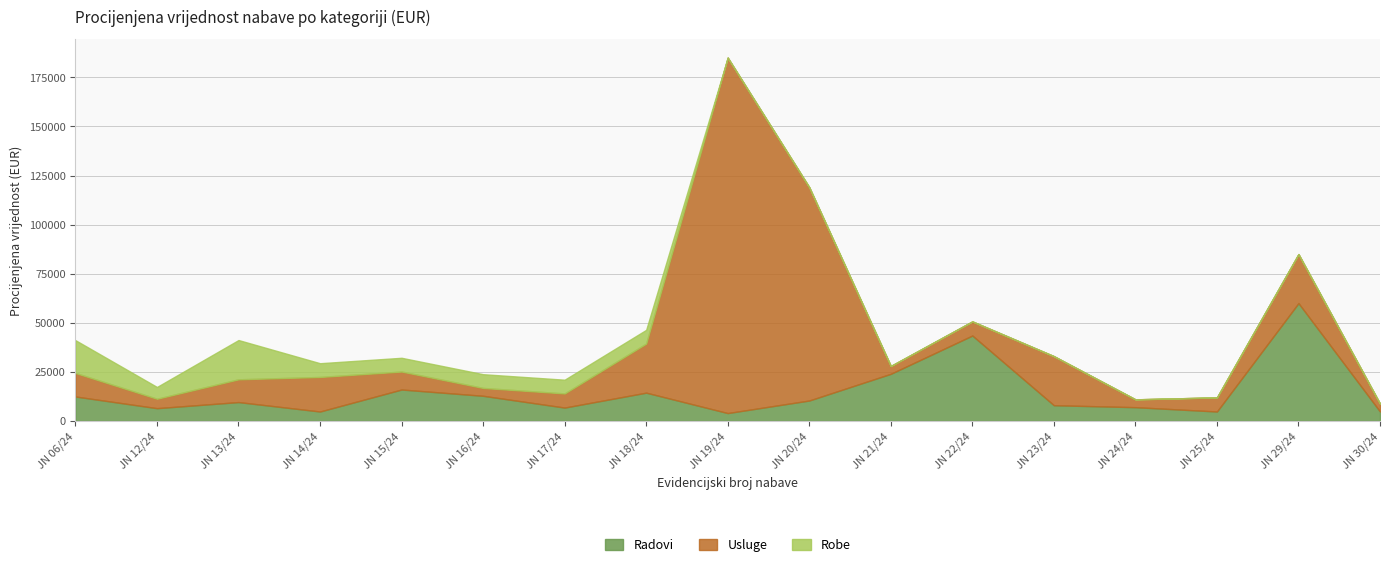

List the labels in order of Usluge value, largest first.

JN 19/24, JN 20/24, JN 18/24, JN 23/24, JN 29/24, JN 14/24, JN 06/24, JN 13/24, JN 15/24, JN 17/24, JN 22/24, JN 25/24, JN 12/24, JN 16/24, JN 21/24, JN 24/24, JN 30/24